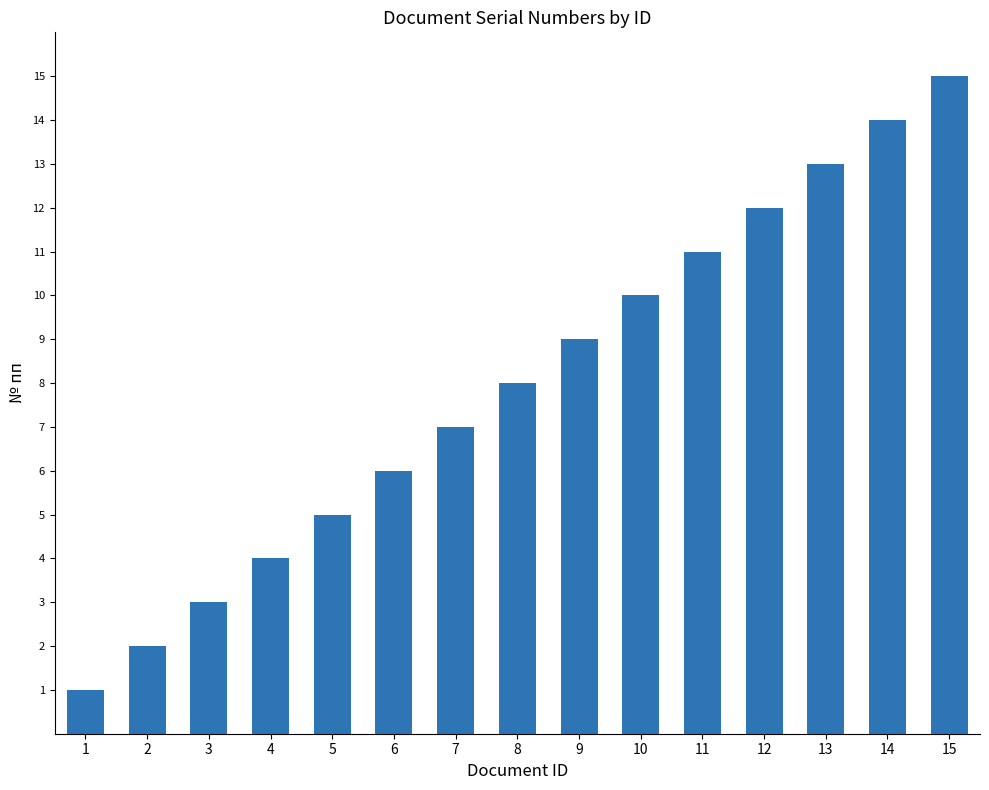

What is the difference between the values at 9 and 5?

4